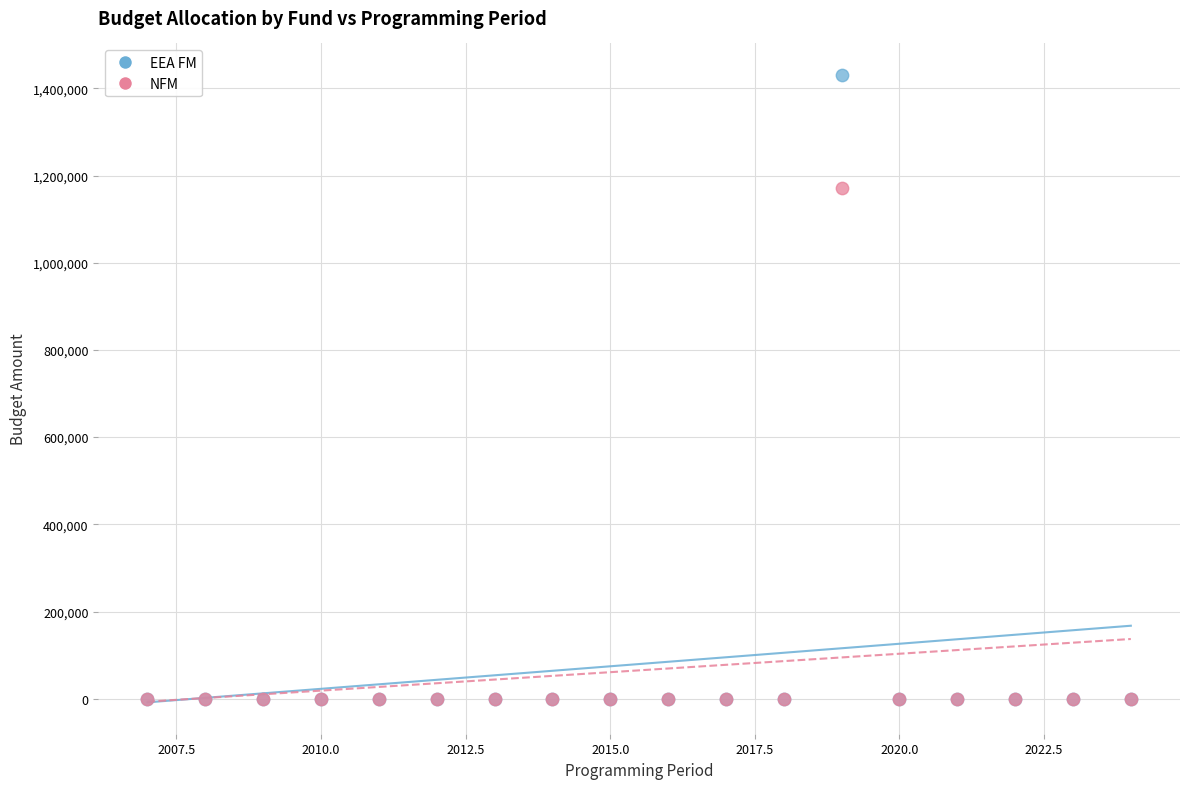

Across all series, what Y value is closest to 715550?

1170899.8